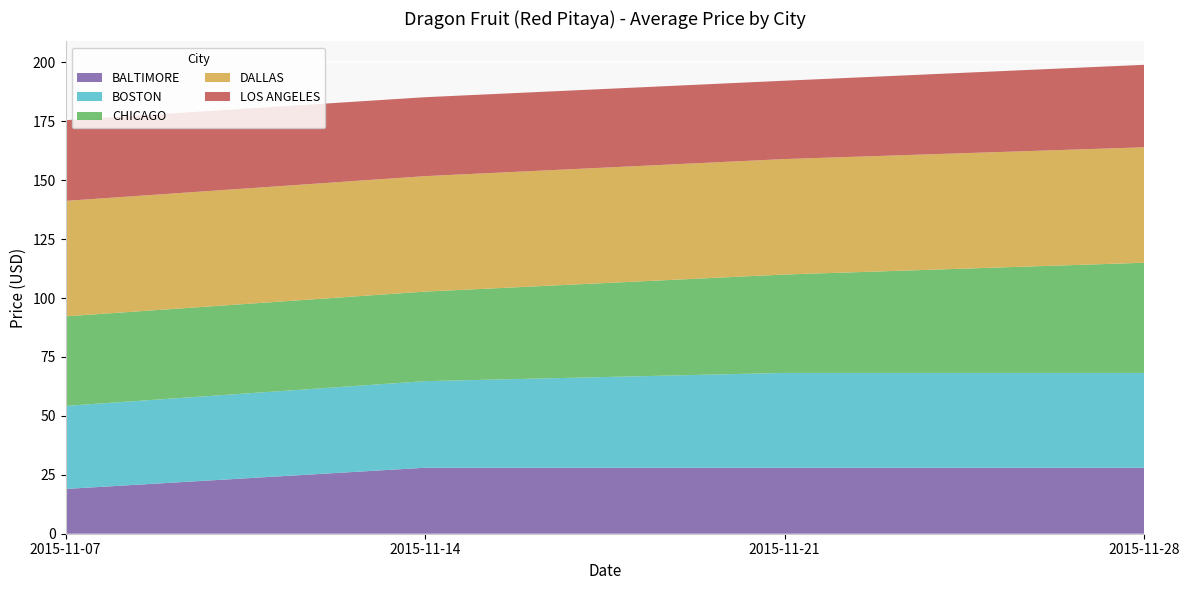

True or false: BALTIMORE has a value of 19.0 at 2015-11-07.

True